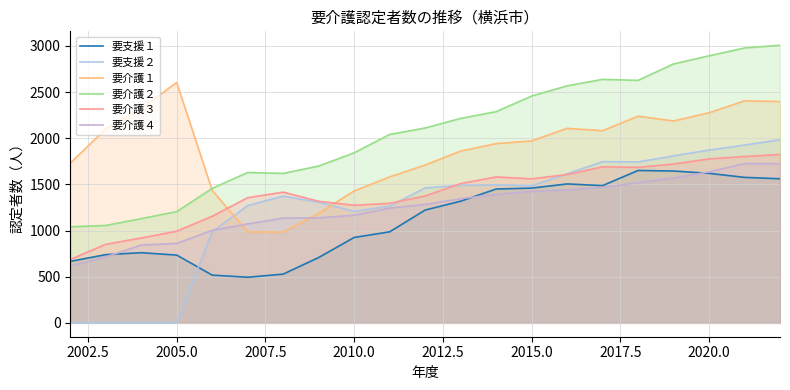

How many values in 要支援２ are above zero?

17